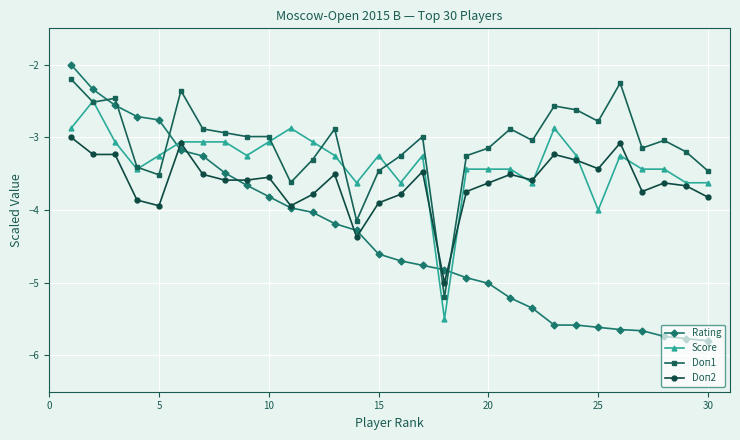

List the series in order of their overall mean, highest first.

Doп1, Score, Doп2, Rating